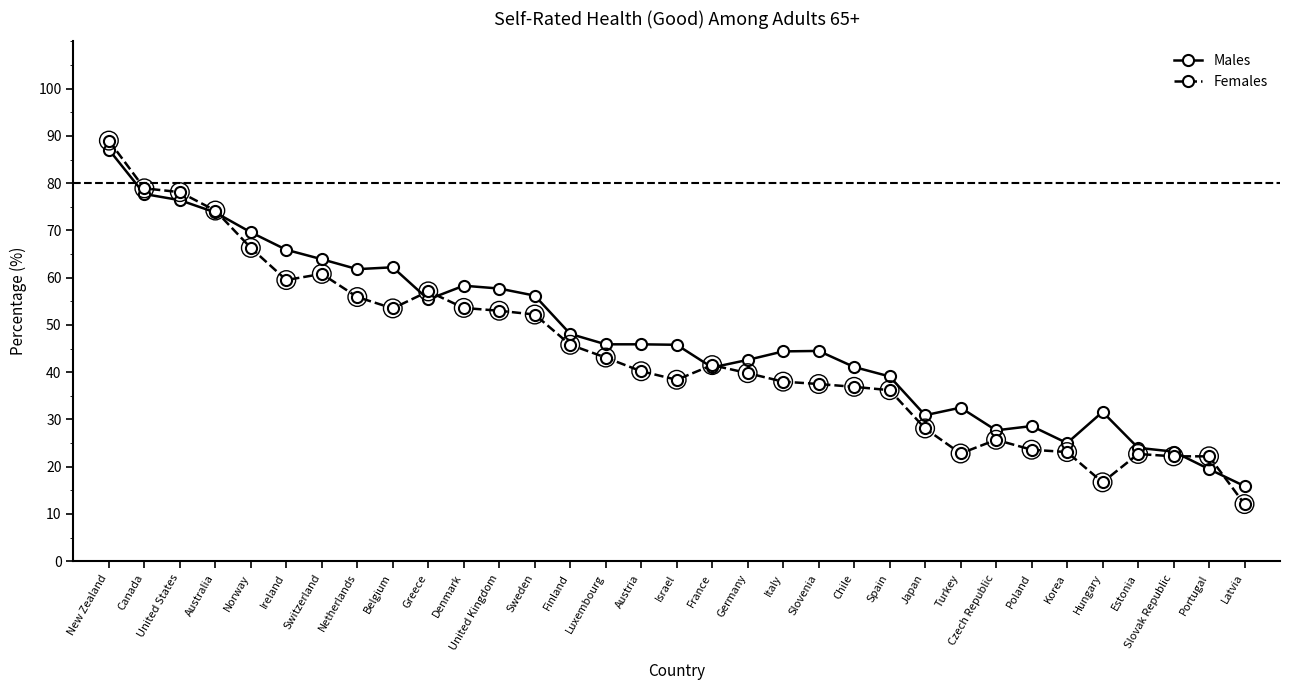

What is the spread (max minus min) of values at Australia?

0.4